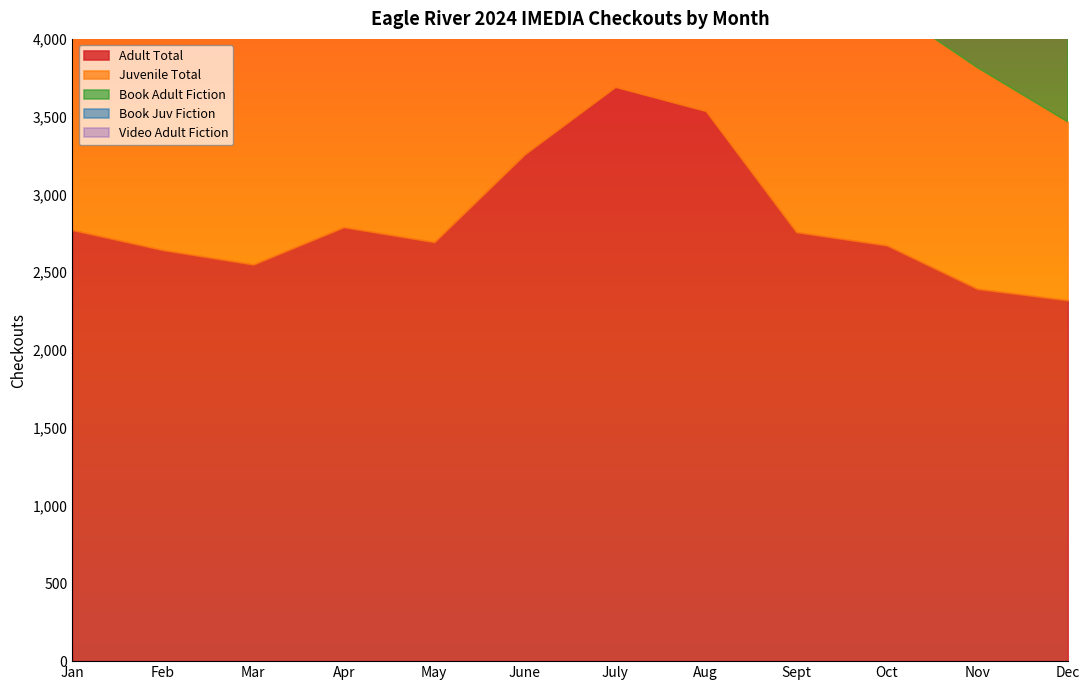

The value of Video Adult Fiction at Oct is 469. True or false?

True